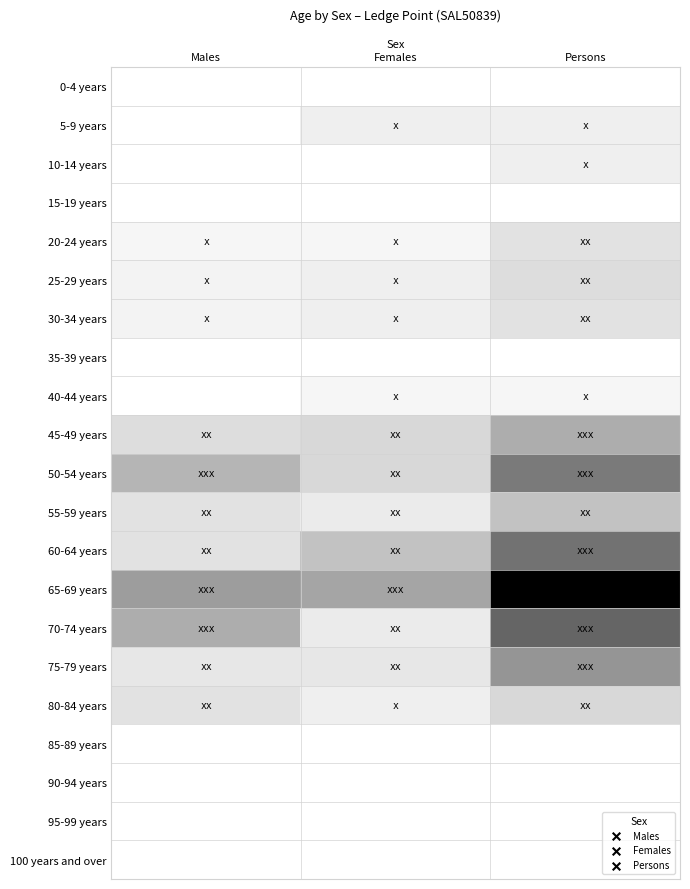

Between Females and Persons, which is larger?

Females